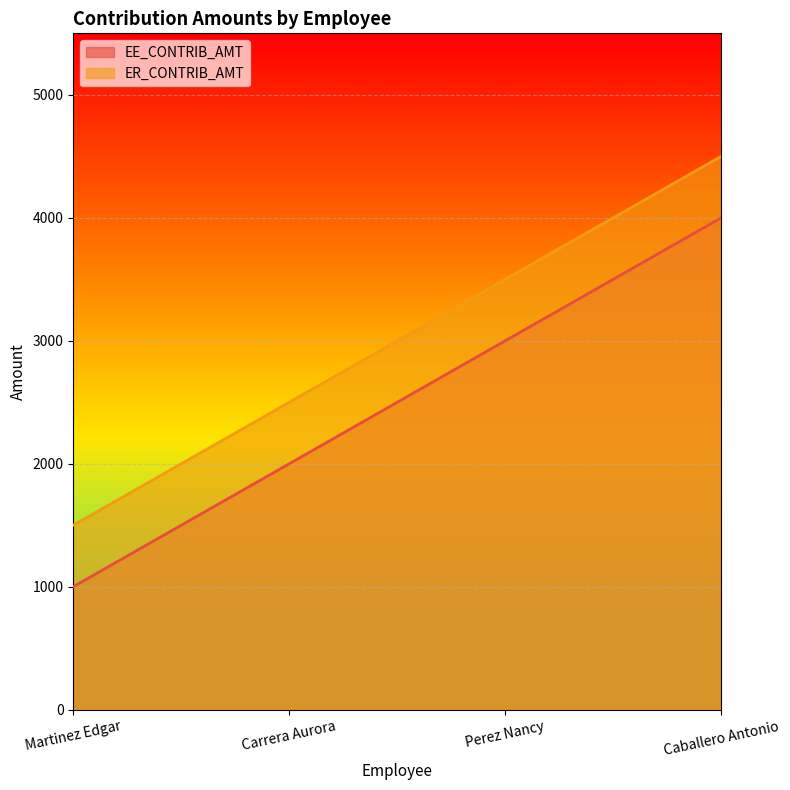

Reading left to right, list all the values displayed in this chart.

EE_CONTRIB_AMT: Martinez Edgar=1000	Carrera Aurora=2000	Perez Nancy=3000	Caballero Antonio=4000
ER_CONTRIB_AMT: Martinez Edgar=1500	Carrera Aurora=2500	Perez Nancy=3500	Caballero Antonio=4500